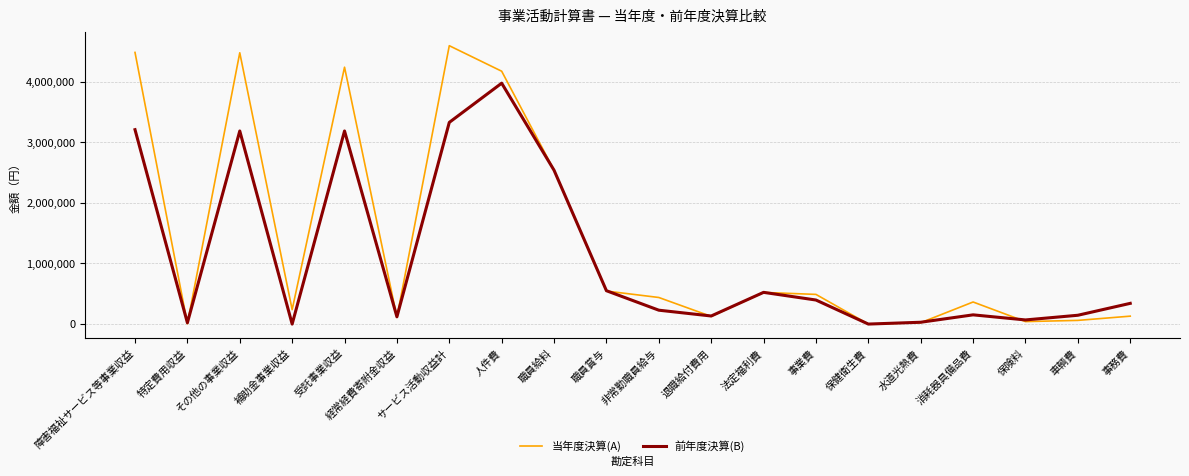

What is the minimum value for 当年度決算(A)?

39